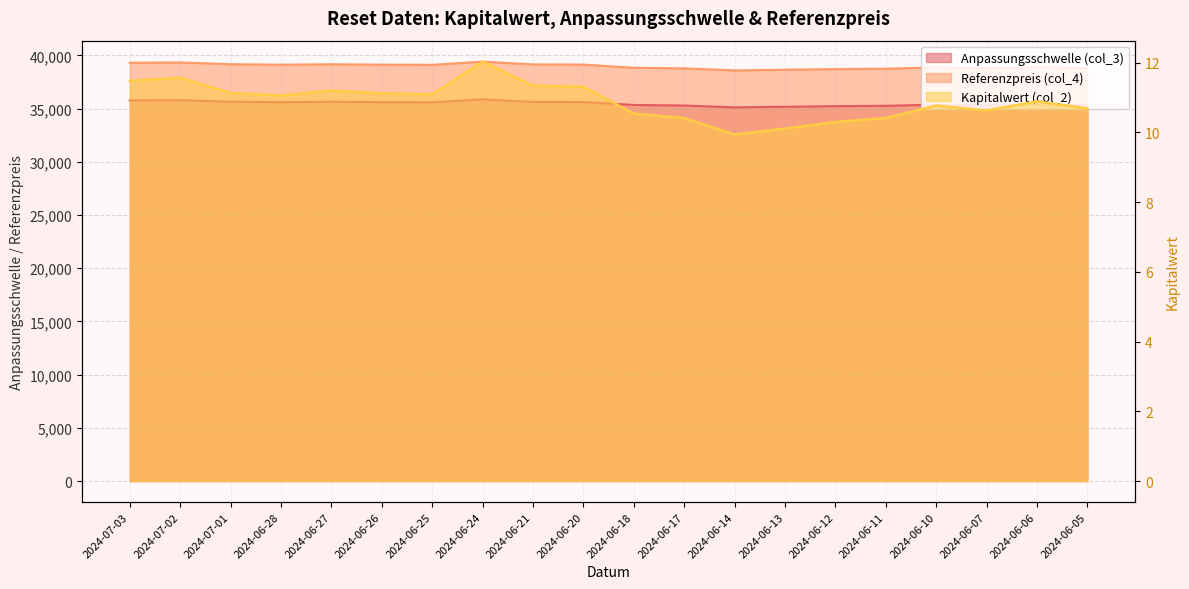

The value of Referenzpreis (col_4) at 2024-06-14 is 12778.0. True or false?

False